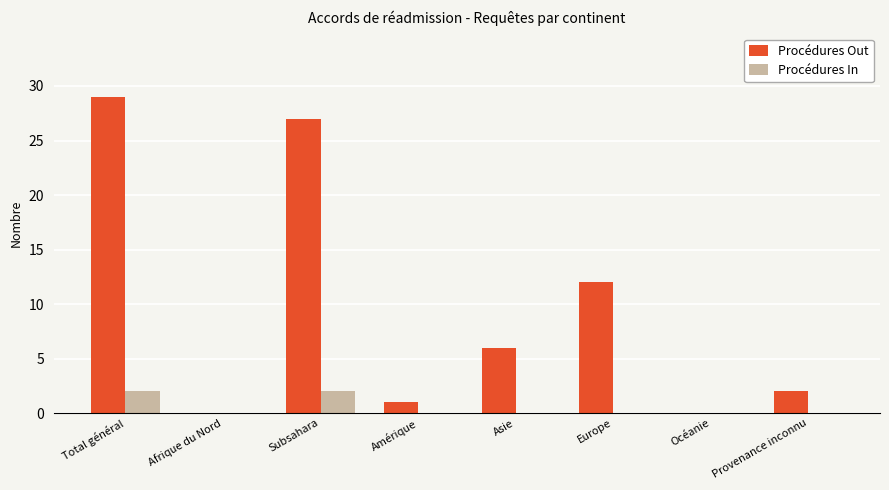

What is the sum of the Procédures Out values at Provenance inconnu and Afrique du Nord?

2